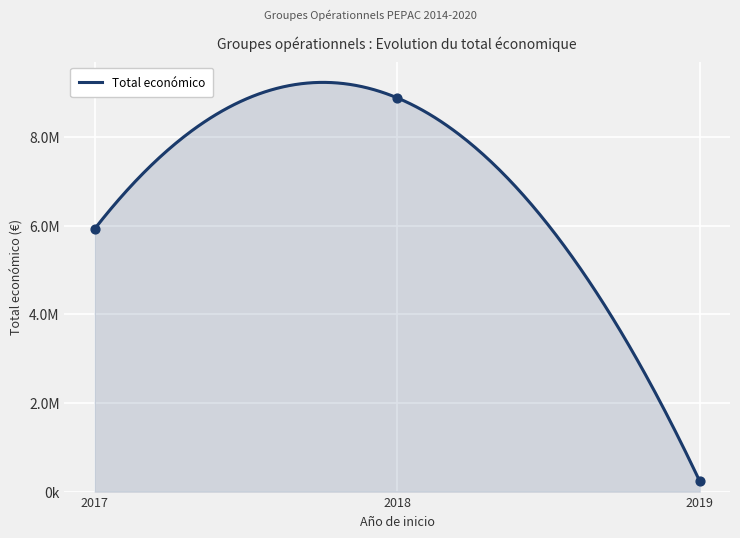

Between 2018 and 2019, which is larger?

2018